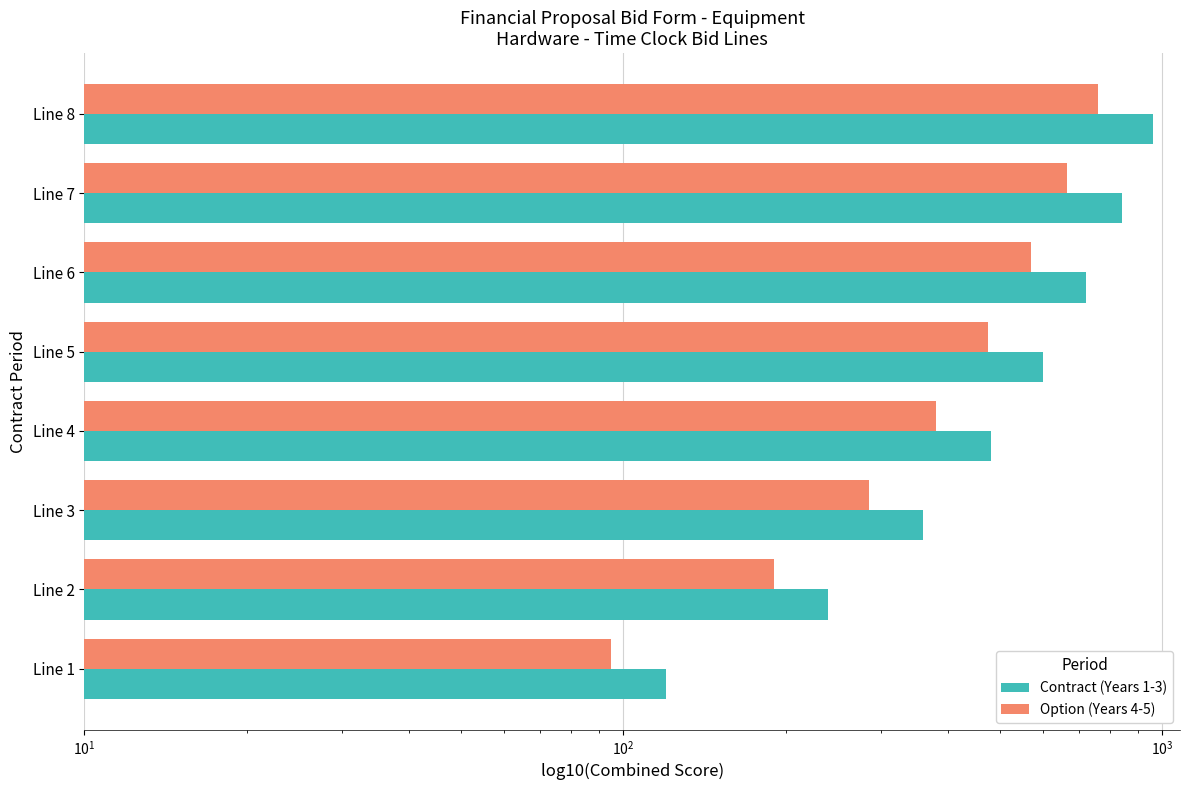

Which series changed the most between Line 2 and Line 3?

Contract (Years 1-3)